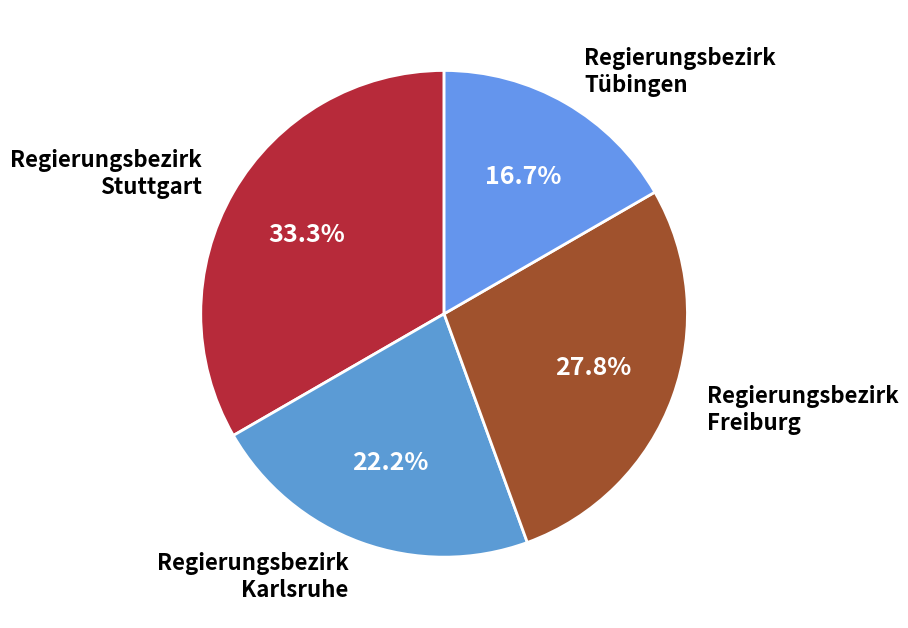

Count the number of slices in the pie.

4